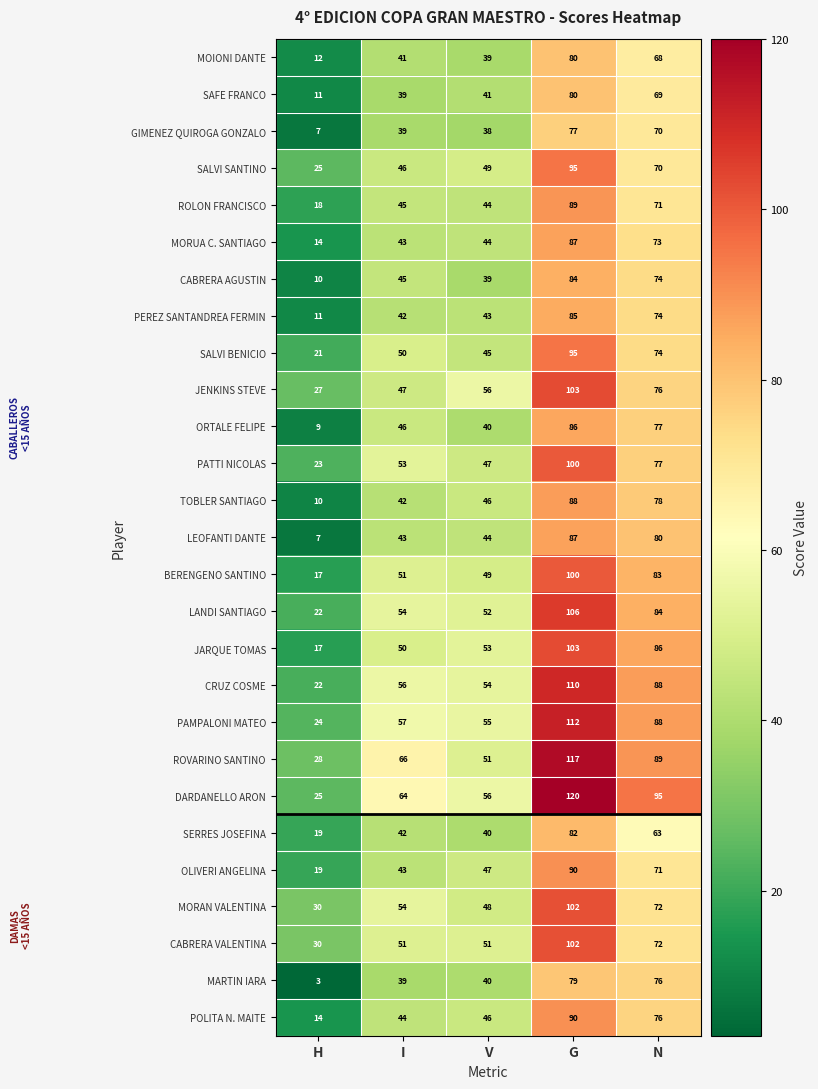

Where is MORAN VALENTINA nearest to the value 66?

N